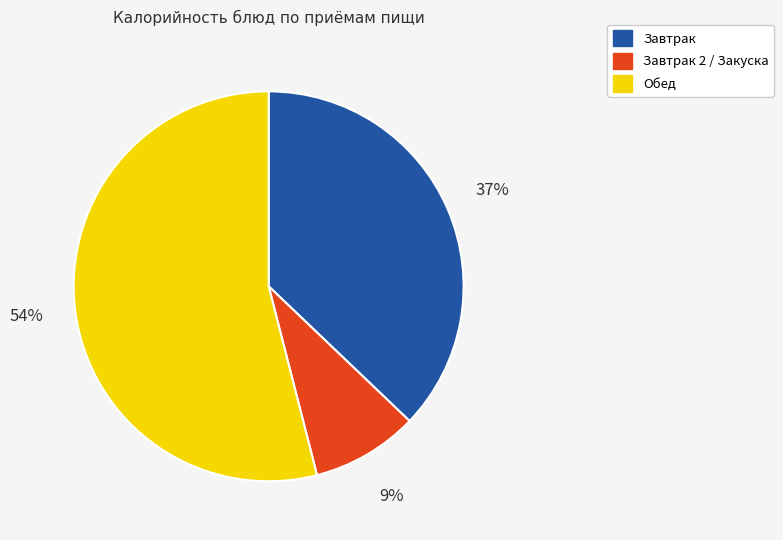

Is there any slice that represents more than half of the pie?

Yes